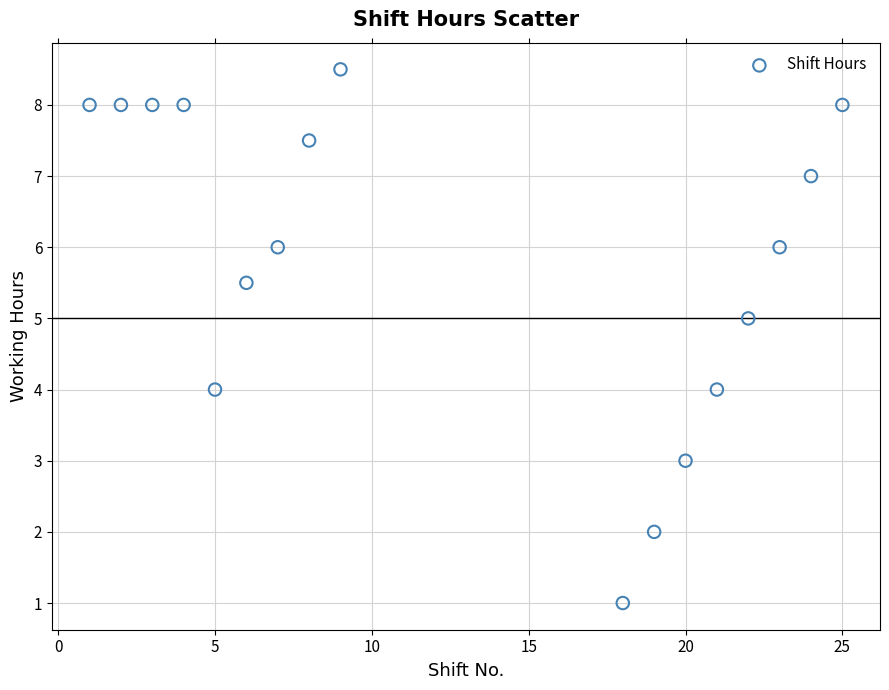

What is the range of Y values (max minus min)?

7.5